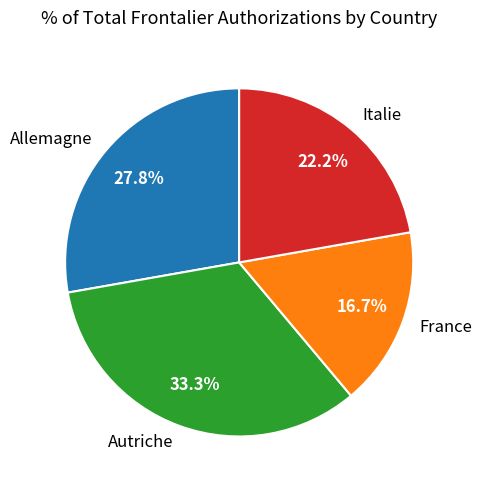

Does Allemagne account for over 50% of the chart?

No